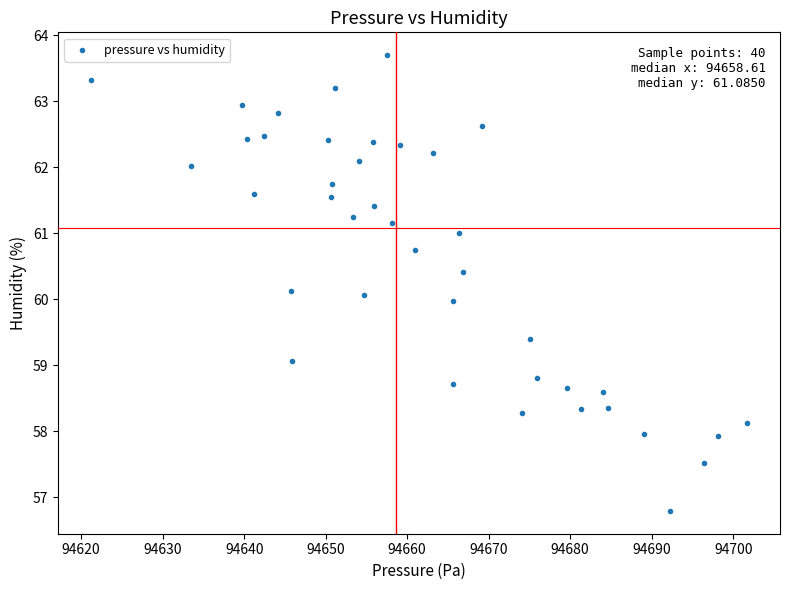

What is the range of Y values (max minus min)?

6.9